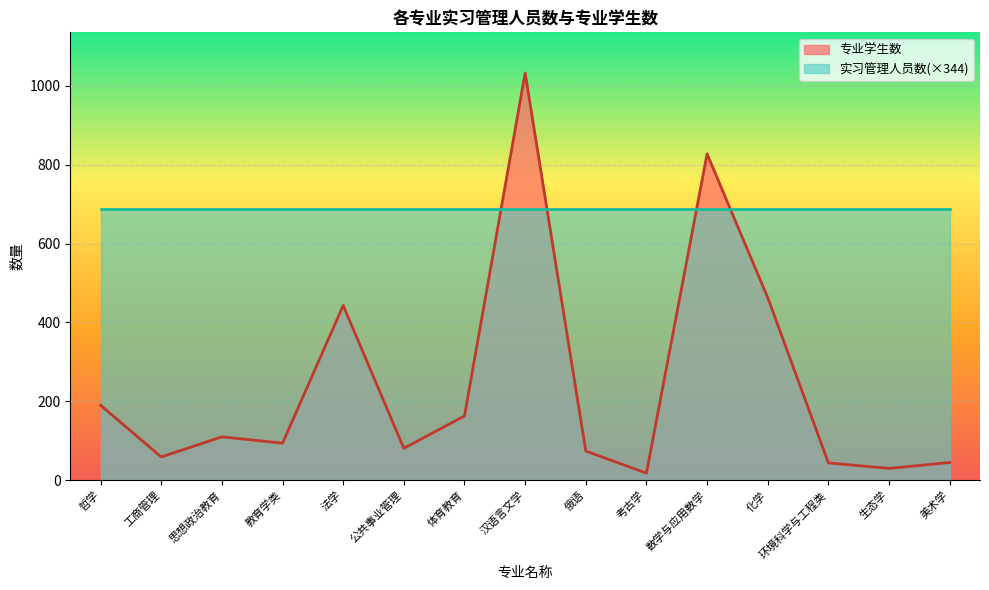

What is the average value?

245